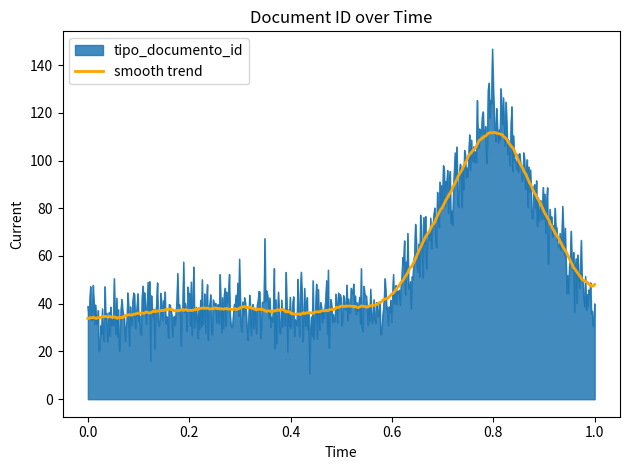

List the series in order of their peak value, lowest first.

smooth trend, tipo_documento_id